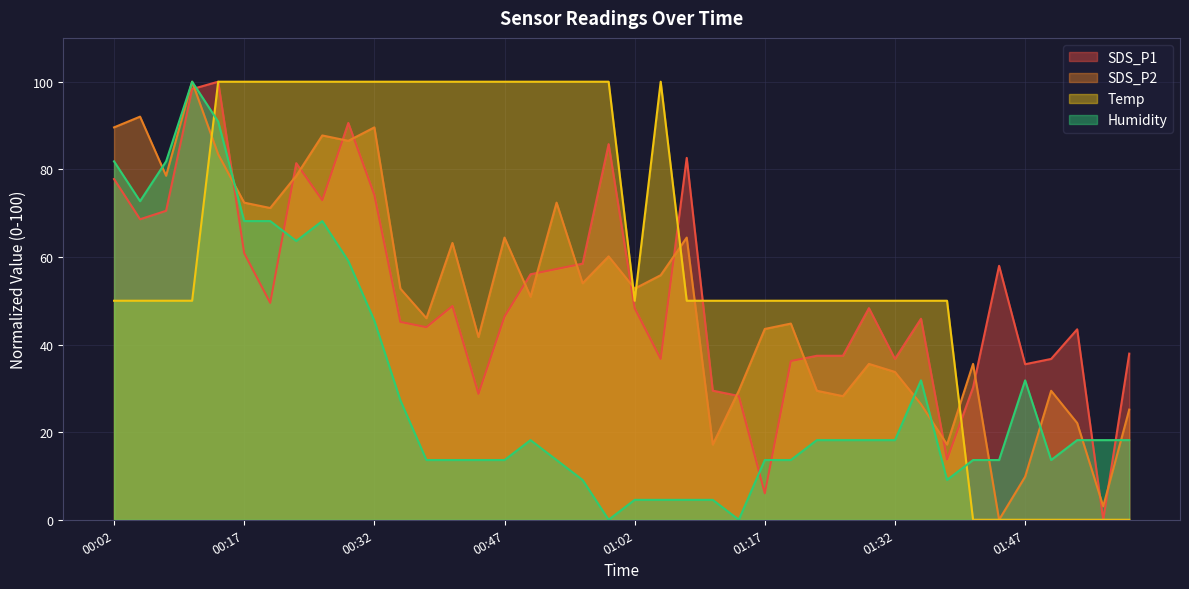

Where is Temp nearest to the value 50?

00:02